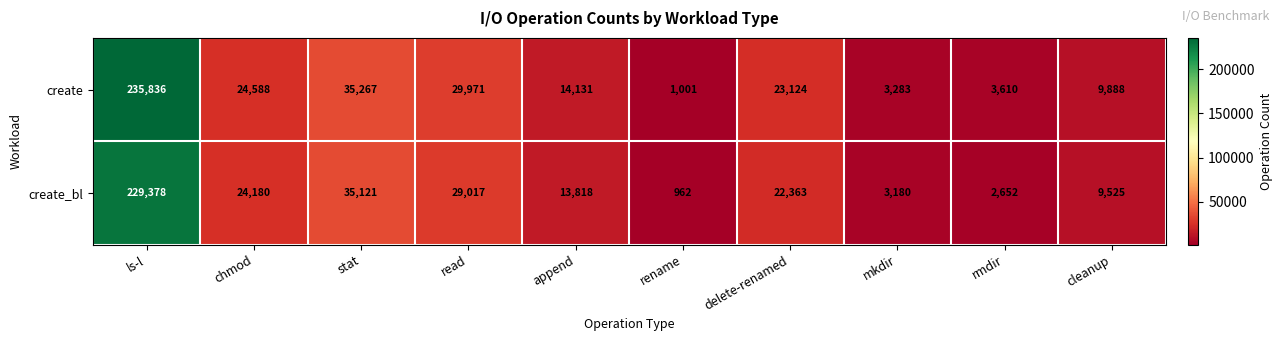

Rank the series by their maximum value, from lowest to highest.

create_bl, create